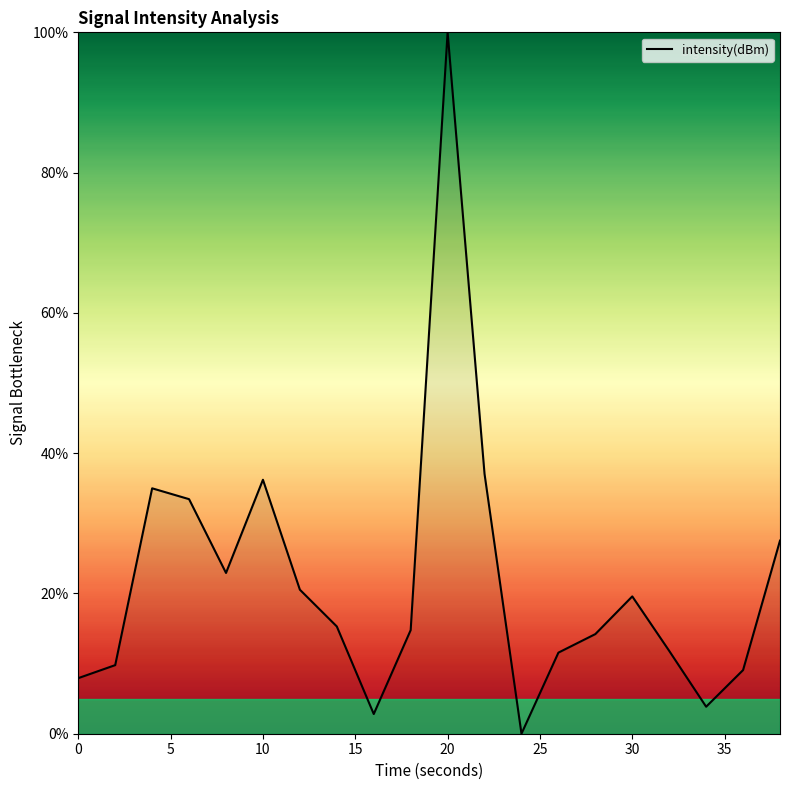

Is this an area chart (filled region under the line)?

No